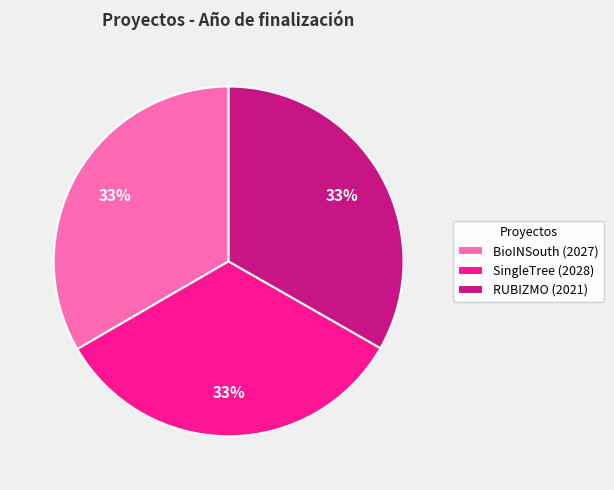

To the nearest percent, what is the average slice percentage?

33%